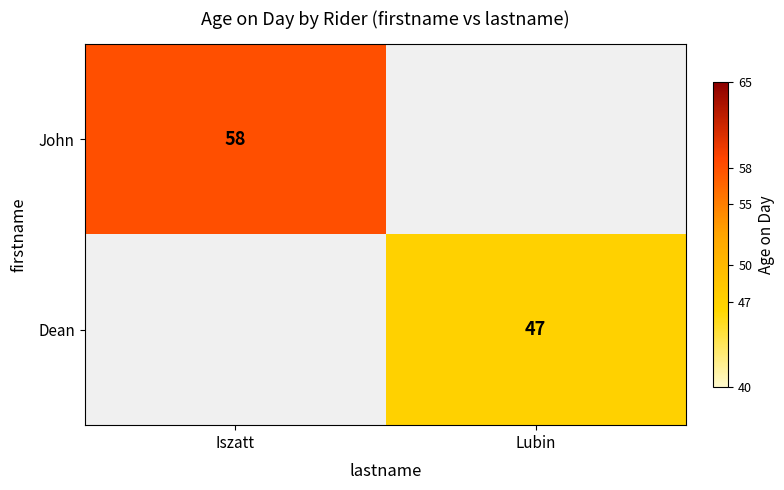

Is it true that Dean equals 47 at Lubin?

True